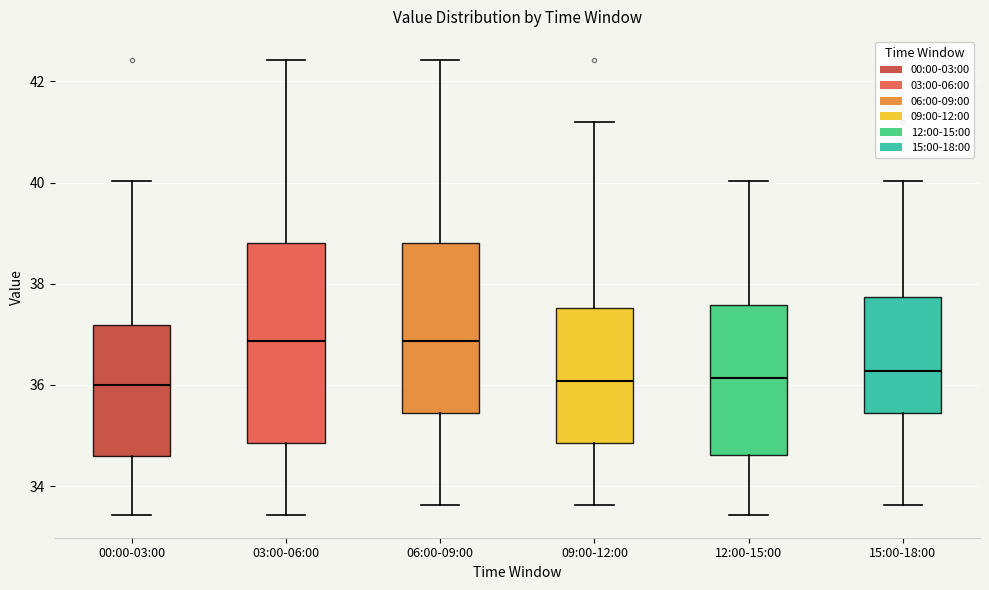

Reading left to right, read every box against the y-axis: the position of its median line, the range the box covers, and the ends of its whiskers. The values are not printed on the chart, so give them approximately, as read against the axis.

00:00-03:00: median 36.0, box 34.6 to 37.2, whiskers 33.4 to 40.0
03:00-06:00: median 36.8, box 34.8 to 38.8, whiskers 33.4 to 42.4
06:00-09:00: median 36.8, box 35.4 to 38.8, whiskers 33.6 to 42.4
09:00-12:00: median 36.0, box 34.8 to 37.6, whiskers 33.6 to 41.2
12:00-15:00: median 36.2, box 34.6 to 37.6, whiskers 33.4 to 40.0
15:00-18:00: median 36.2, box 35.4 to 37.8, whiskers 33.6 to 40.0